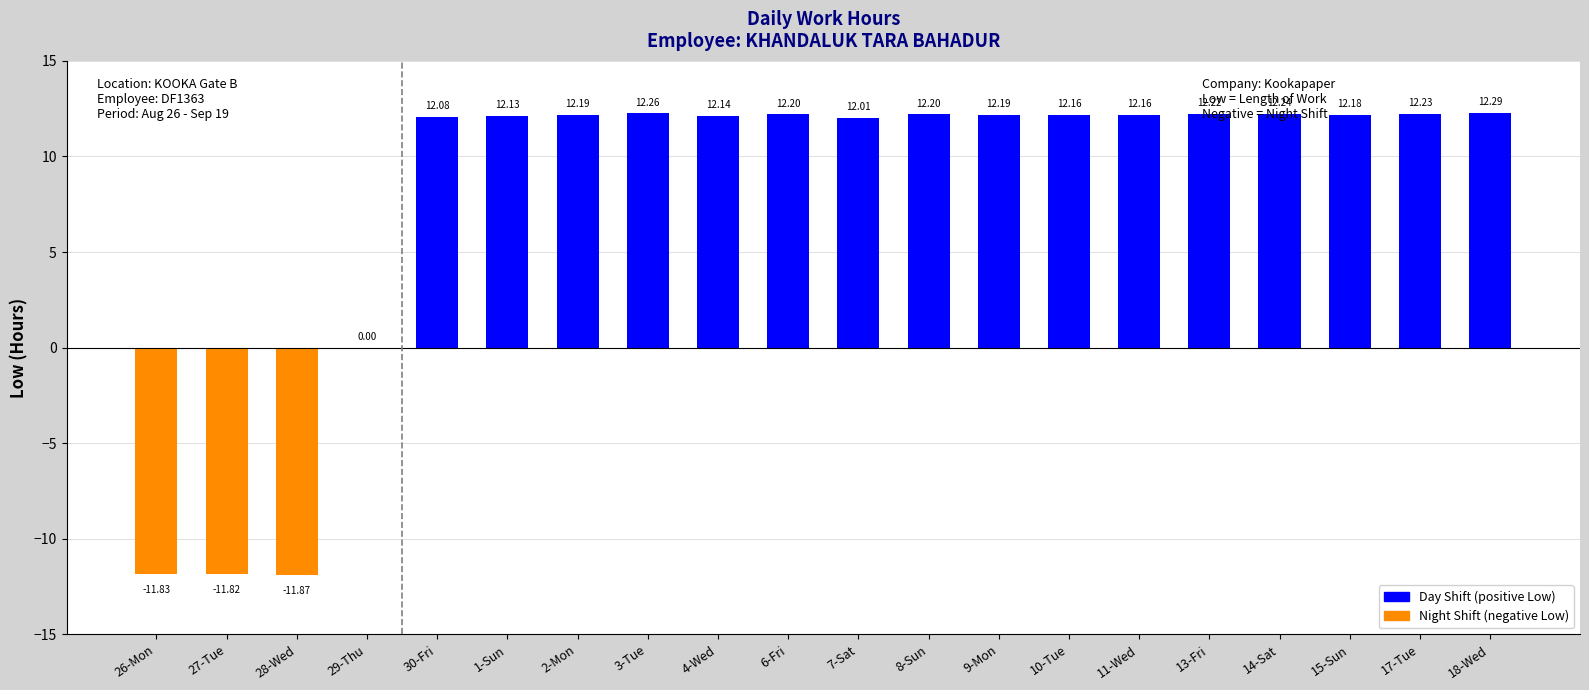

Are the bars horizontal?

No